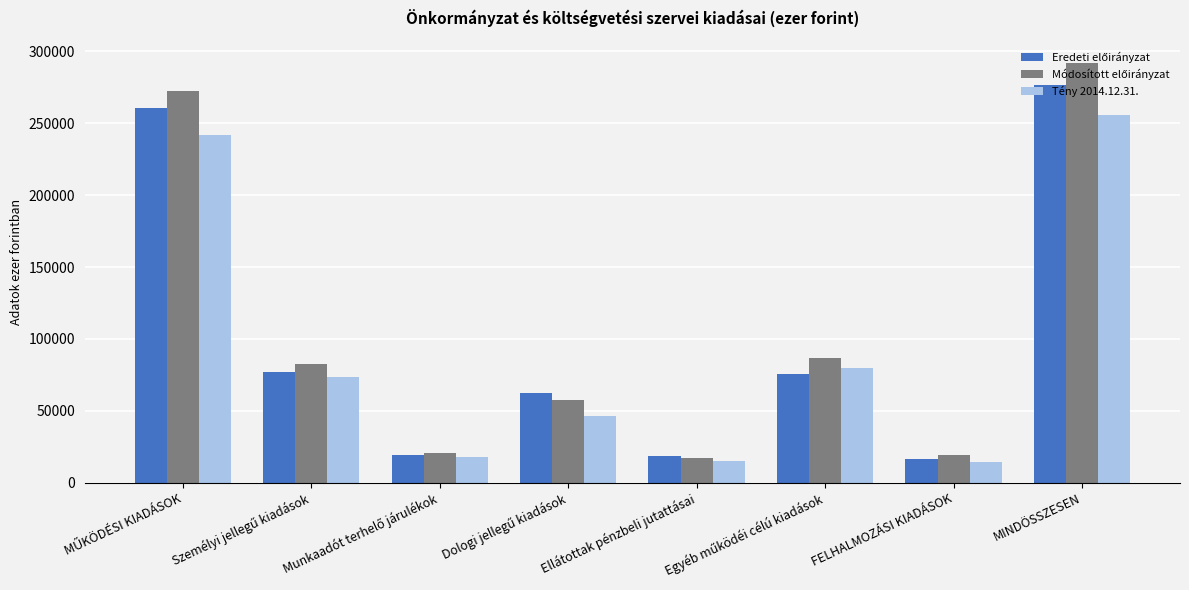

What is the maximum value shown in the chart?

292253